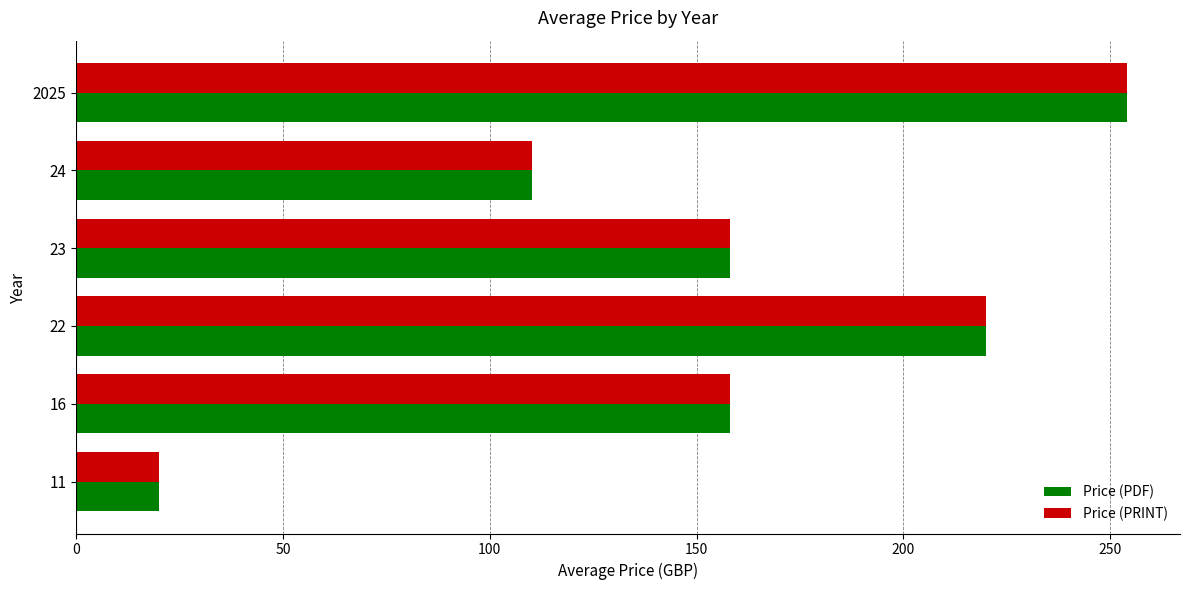

At which category is the sum across all series the highest?

2025